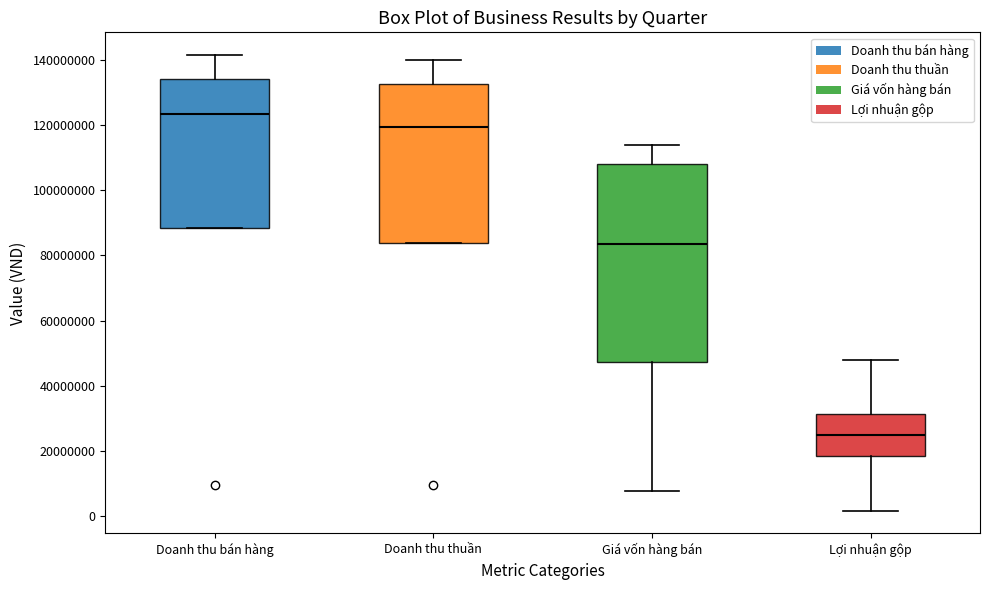

Which box is the tallest, from its lower edge to its upper edge?

Giá vốn hàng bán